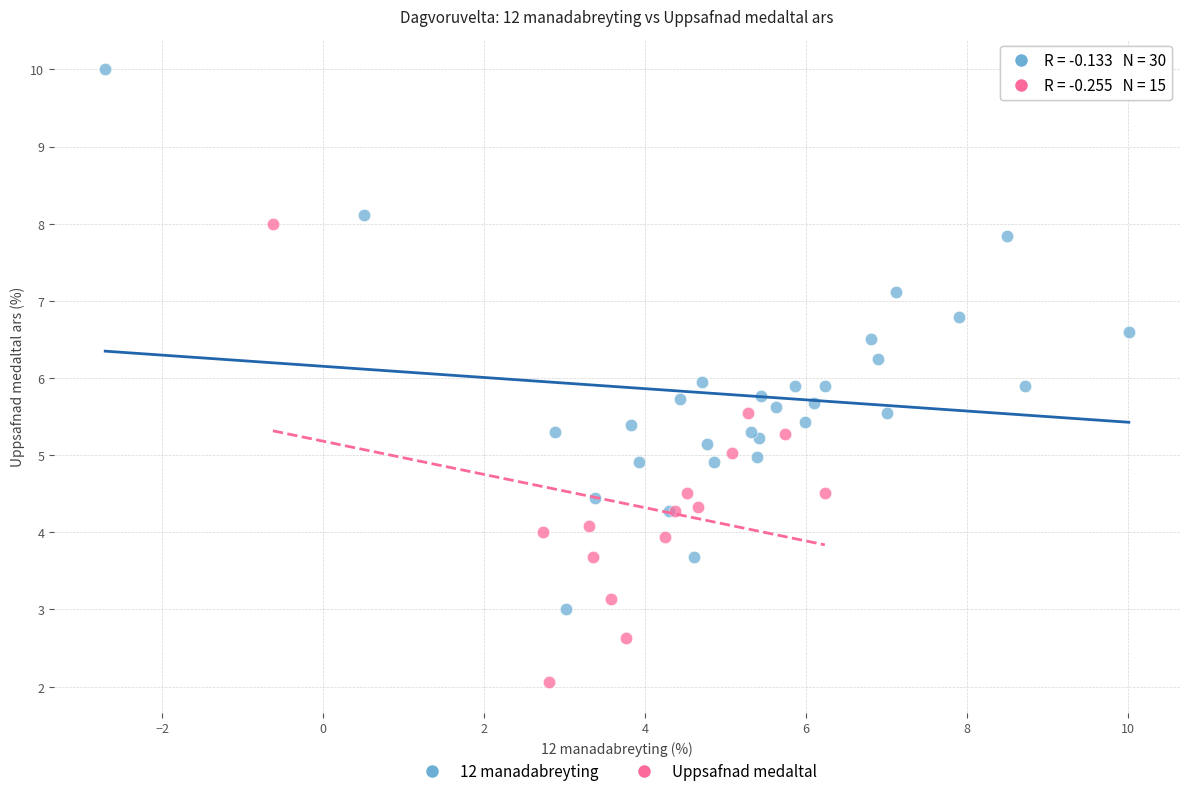

Which series reaches the maximum Y coordinate?

12 manadabreyting